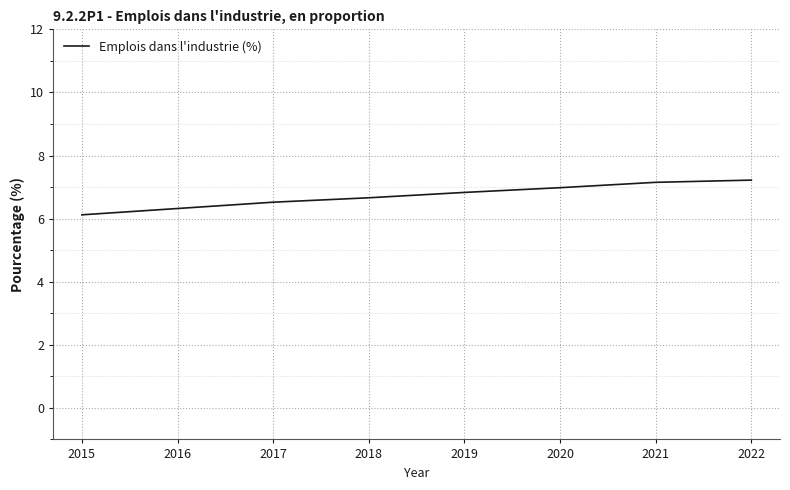

What is the difference between the values at 2022 and 2017?

0.7